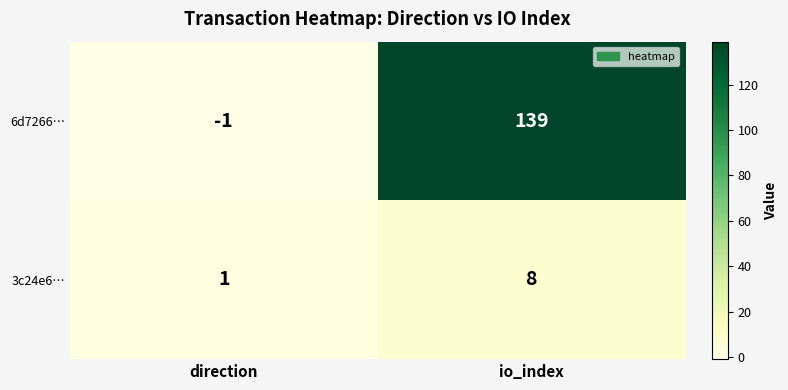

Read the 3c24e6… value at io_index.

8